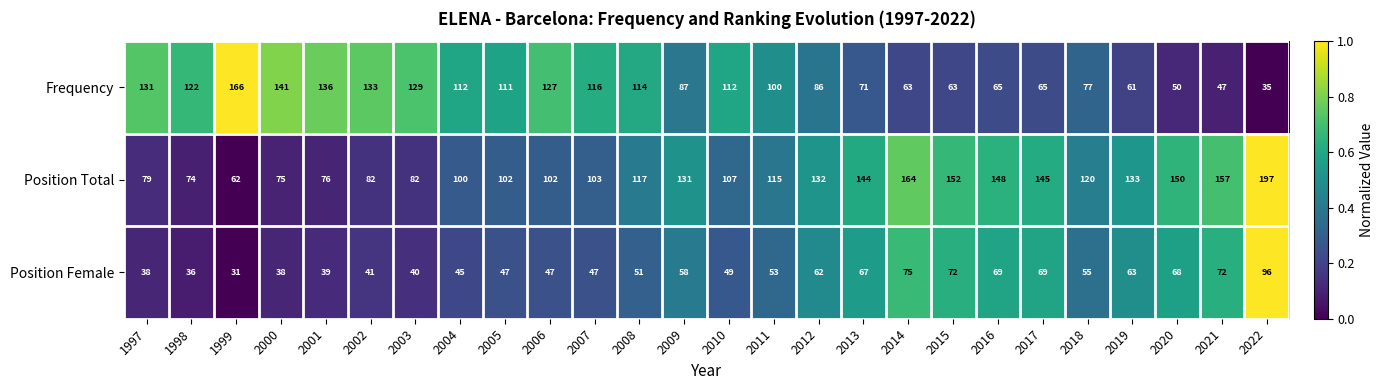

Which series has the largest range (max minus min)?

Position Total